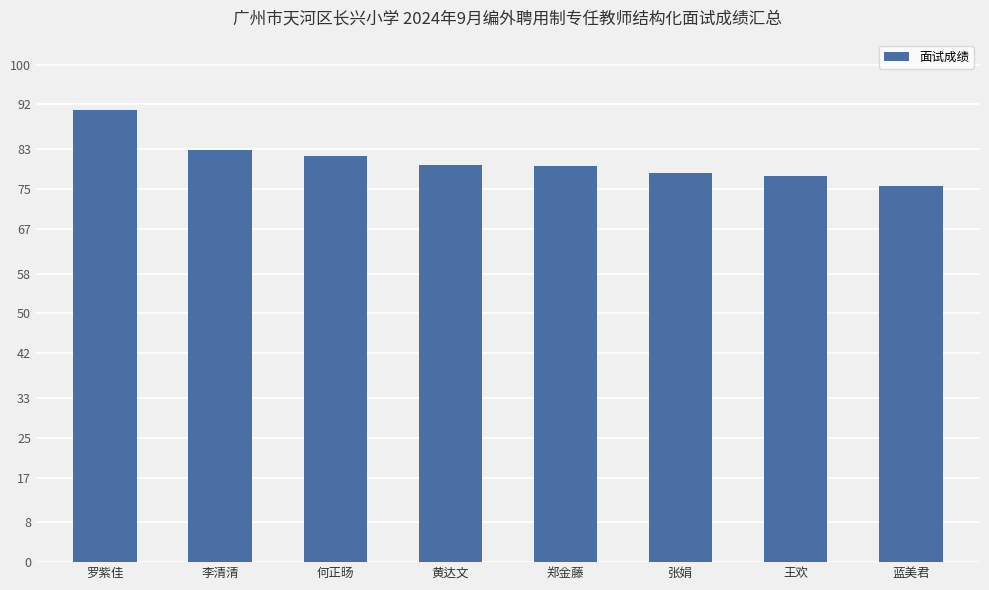

What is the minimum value shown in the chart?

75.6